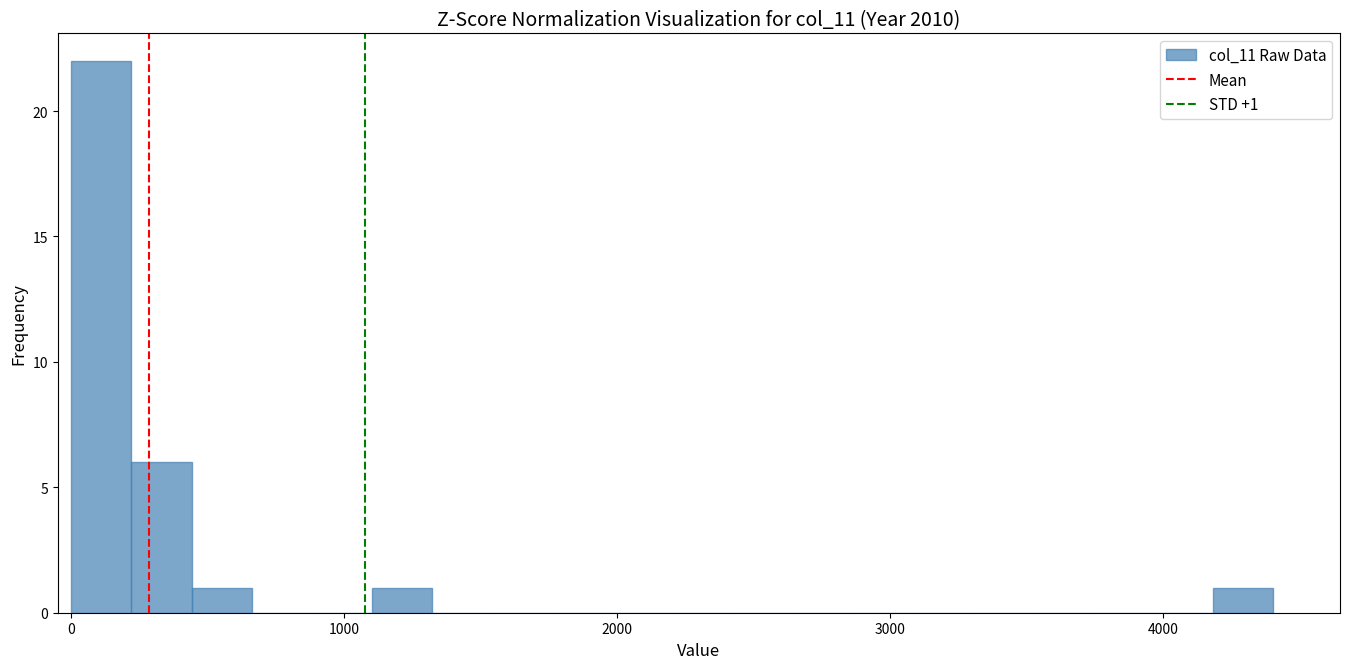

Read against the x-axis, roughly where is the centre of the tallest bar?

100